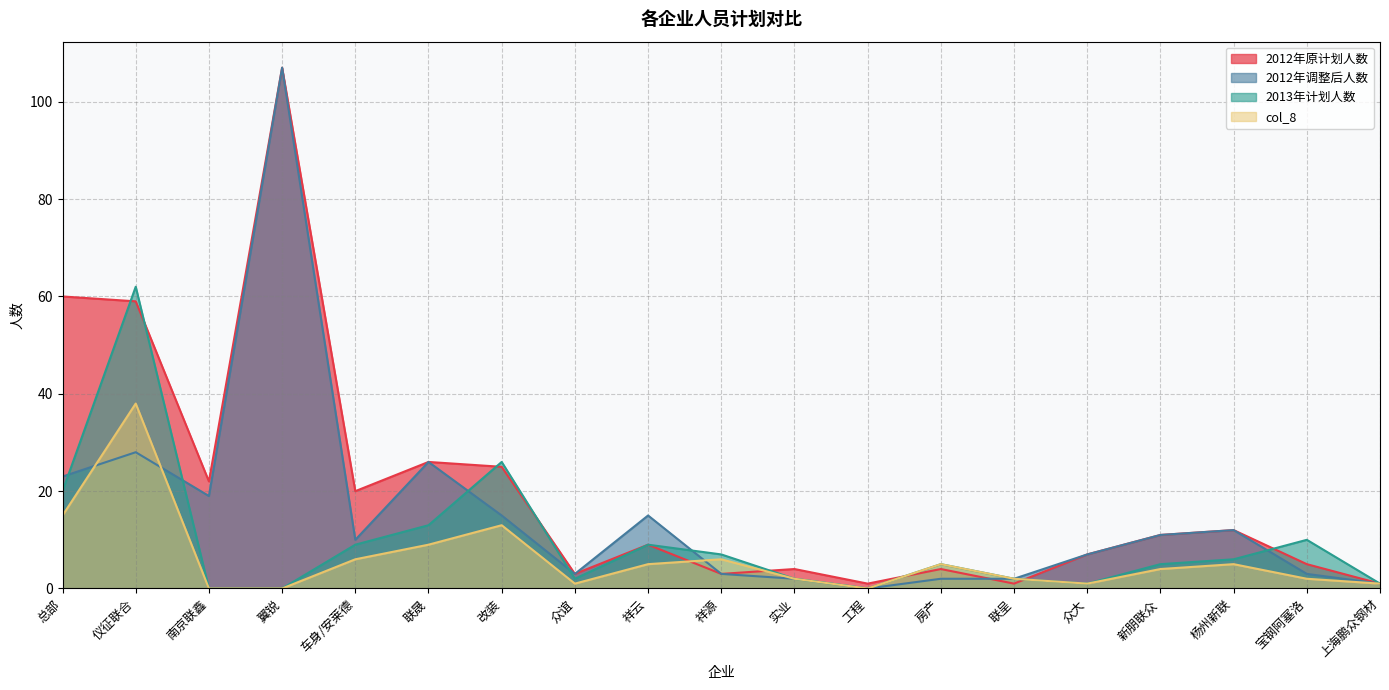

Rank the series by their maximum value, from lowest to highest.

col_8, 2013年计划人数, 2012年原计划人数, 2012年调整后人数